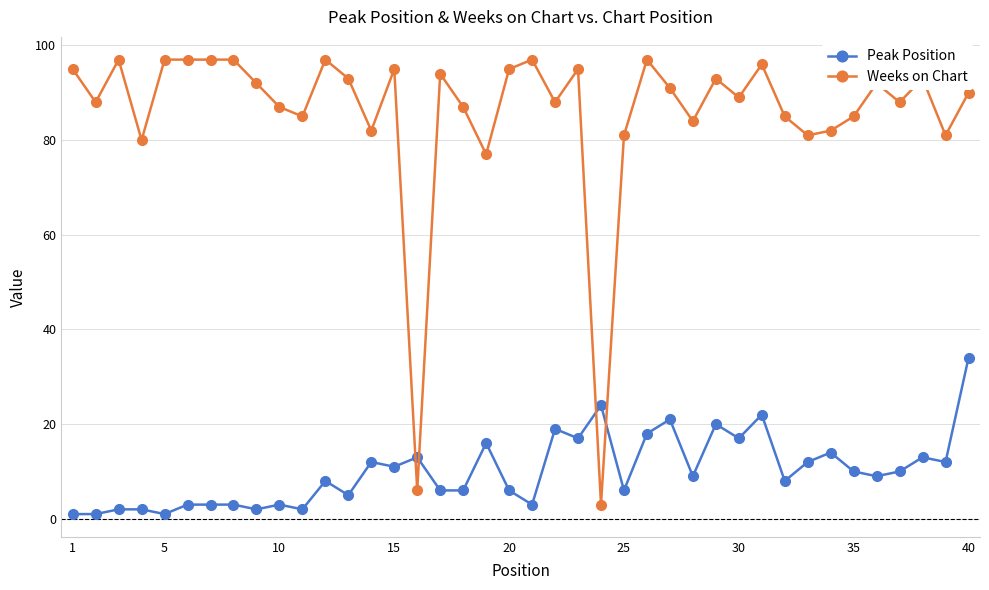

What is the difference between the maximum and minimum values in the Weeks on Chart series?

94